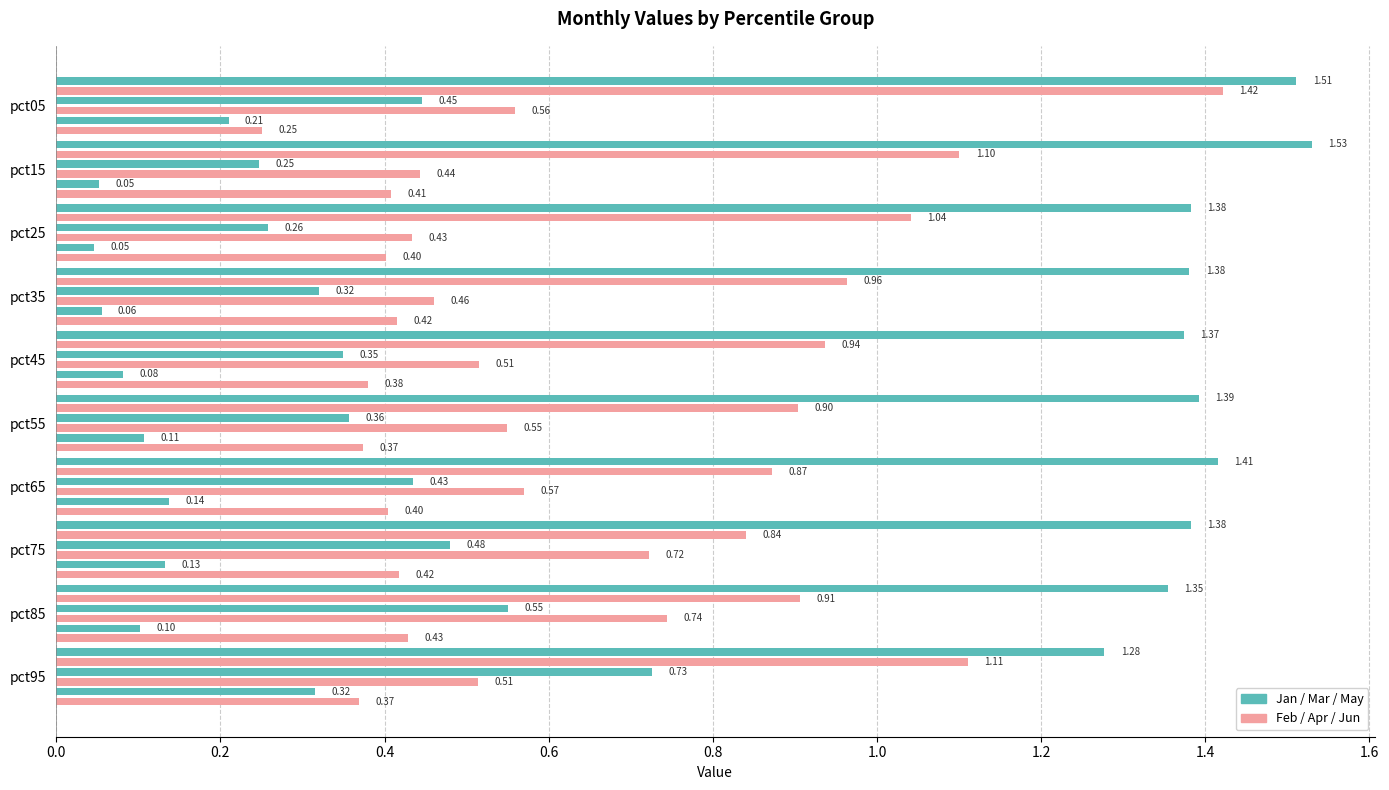

How many bars are there in each group?

6